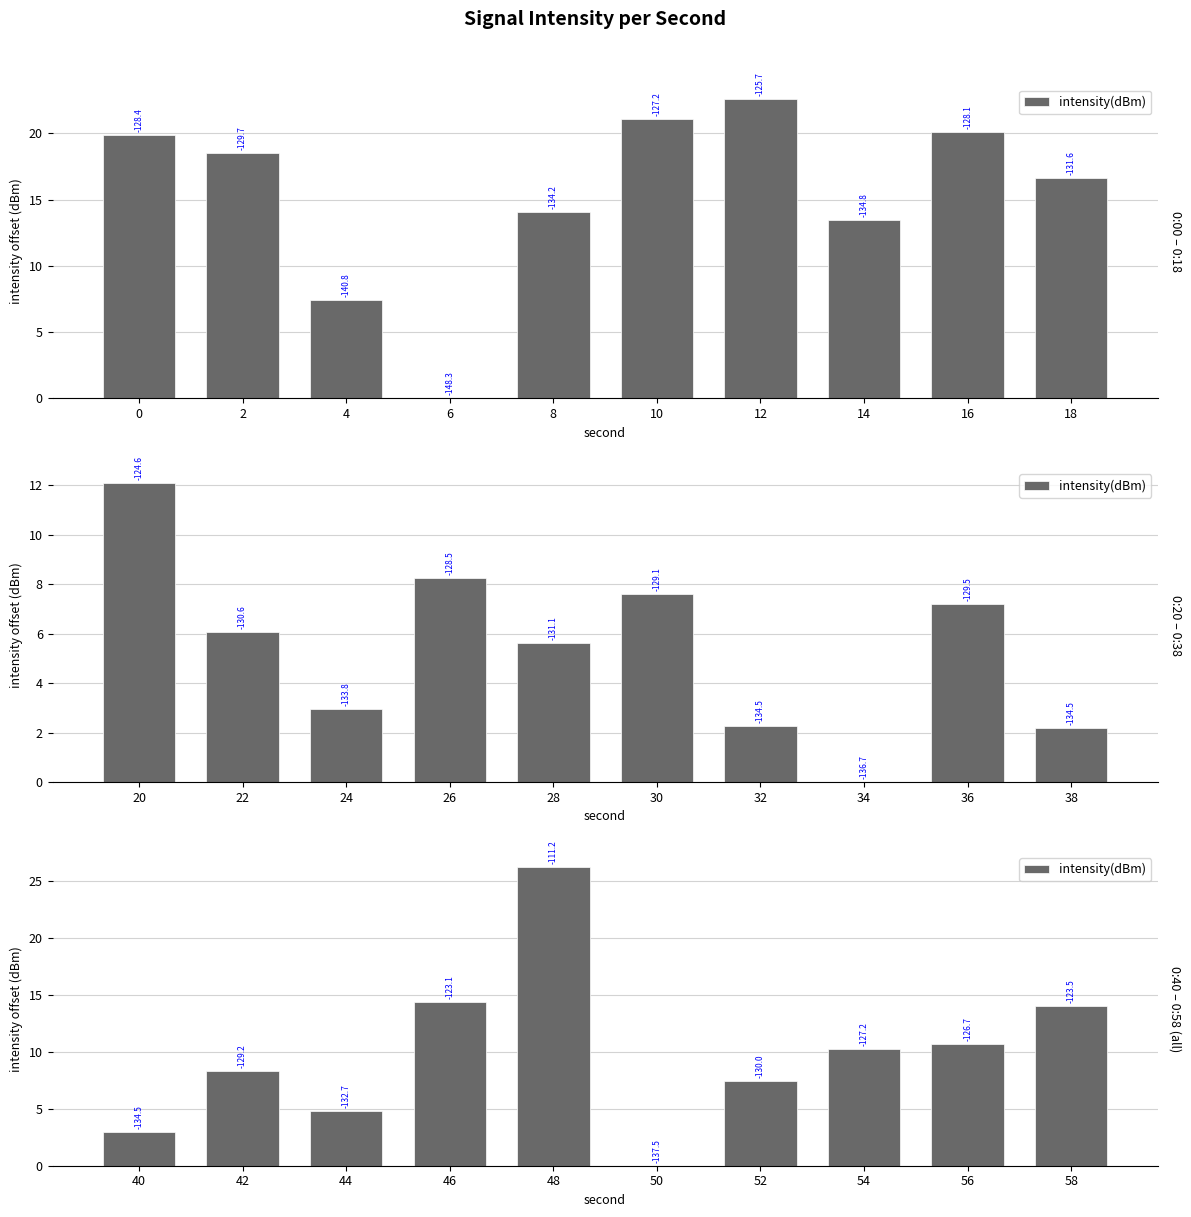

Which has a higher value, 52 or 50?

52